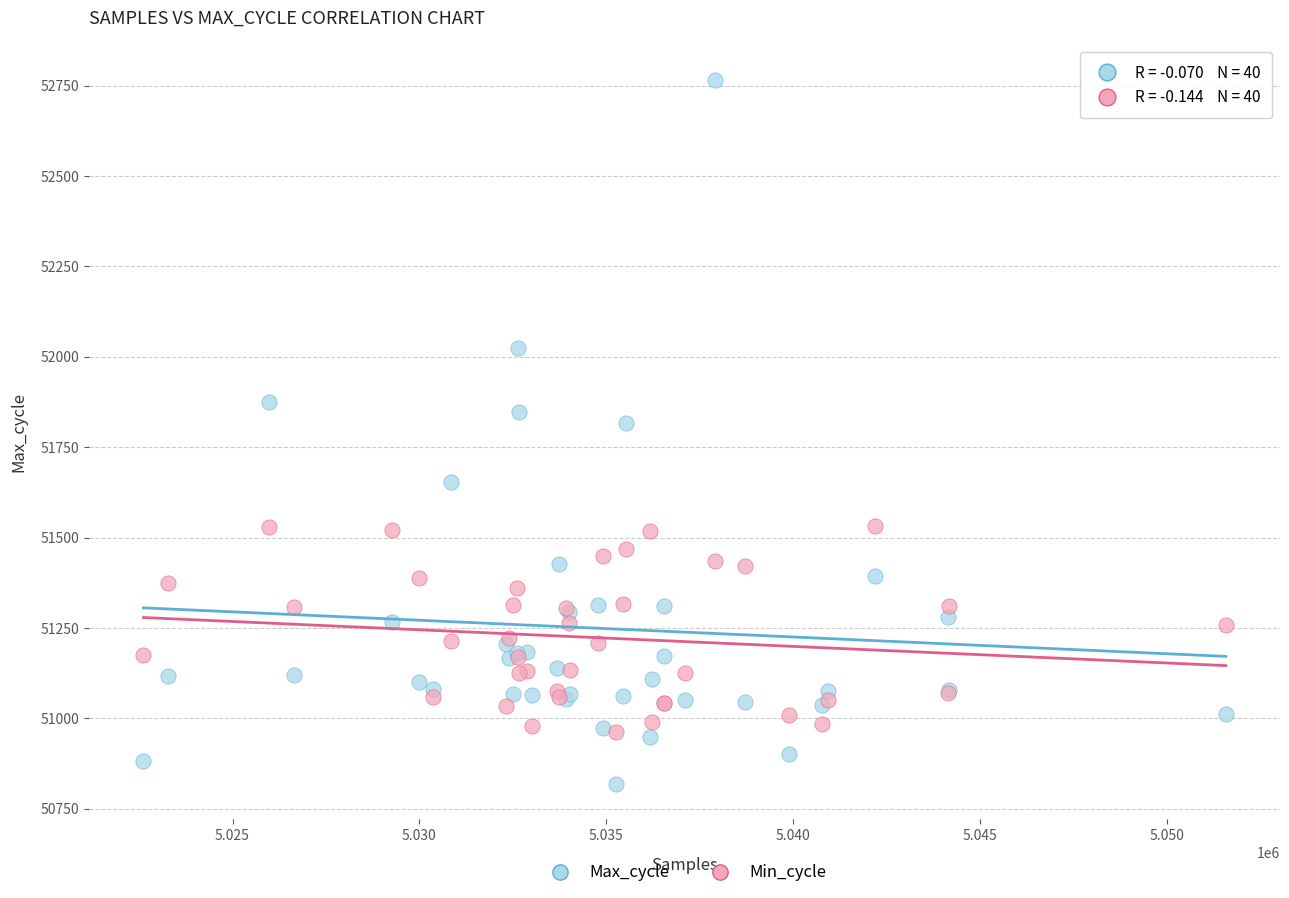

In the Max_cycle series, what Y value is closest to 51792?

51816.0